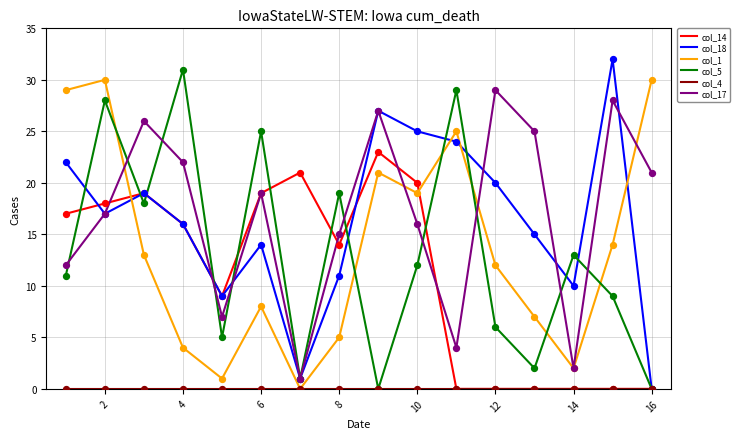

True or false: col_1 and col_18 cross at least once.

True